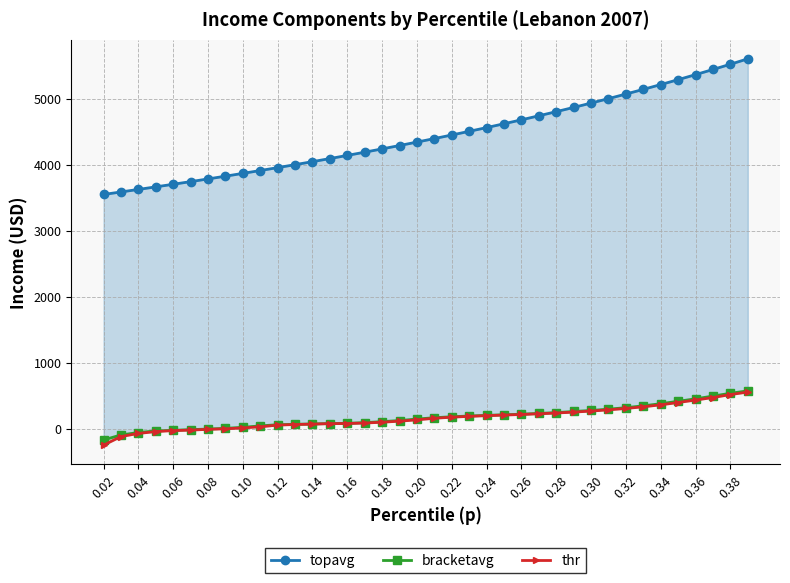

Which series has the largest range (max minus min)?

topavg